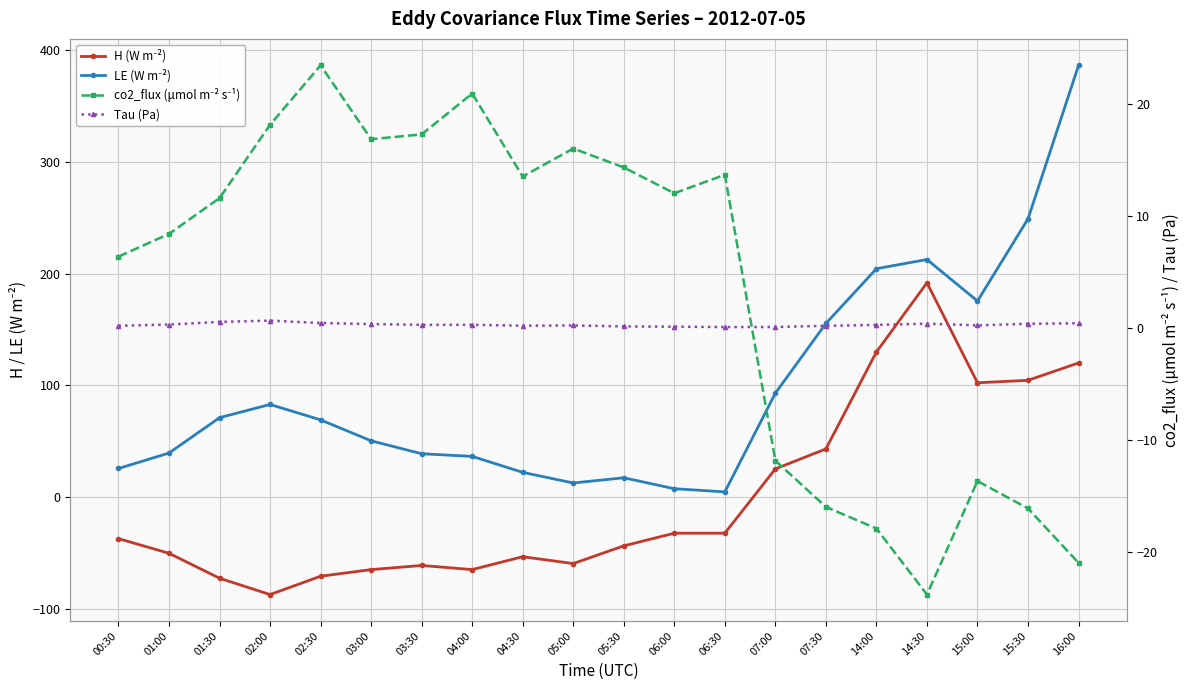

True or false: co2_flux (μmol m⁻² s⁻¹) has more than 1 points higher than both neighbors.

True